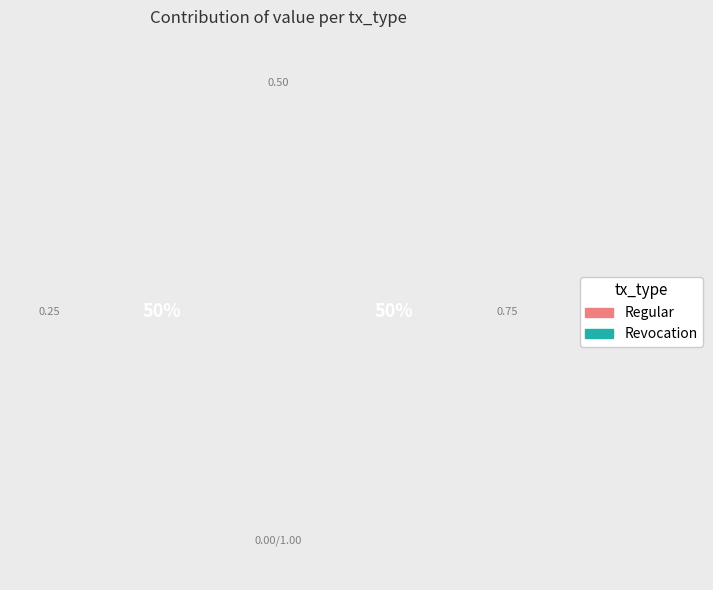

Which category has the smallest portion of the pie?

Revocation